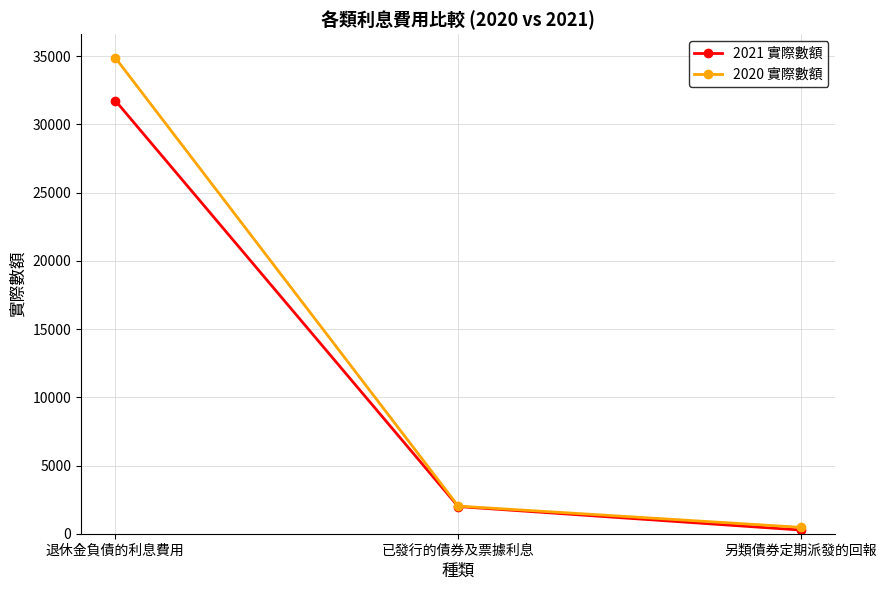

Which category has the lowest value across all series?

另類債券定期派發的回報